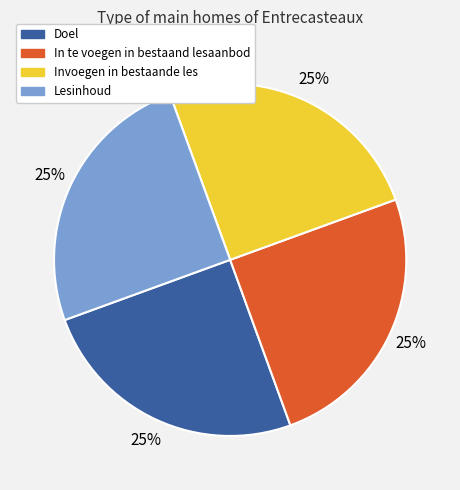

How many slices are in this pie chart?

4